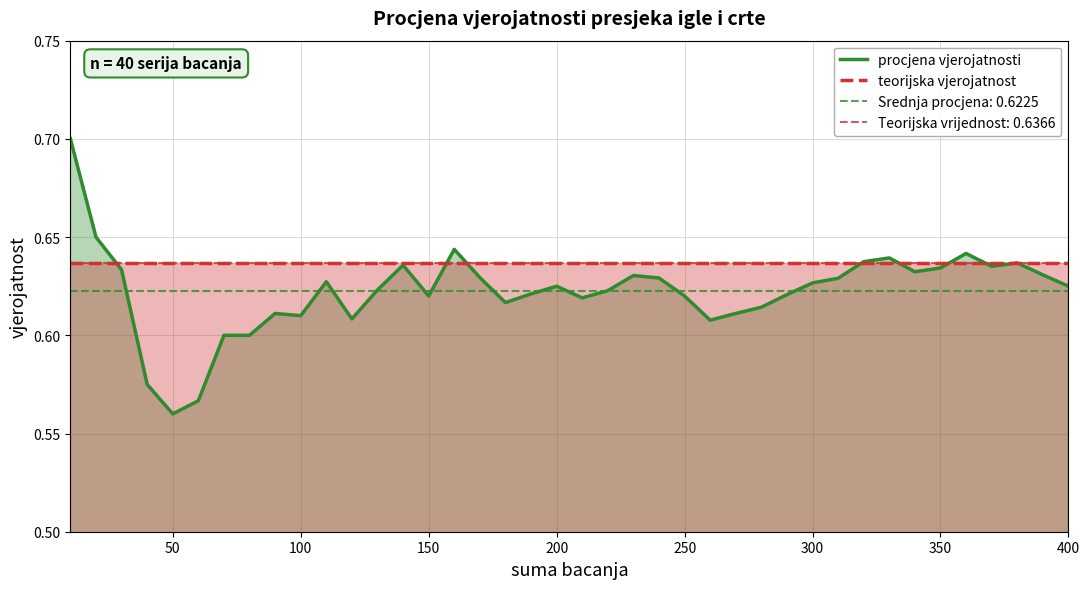

After their last crossing, which series has the higher values: teorijska vjerojatnost or procjena vjerojatnosti?

teorijska vjerojatnost